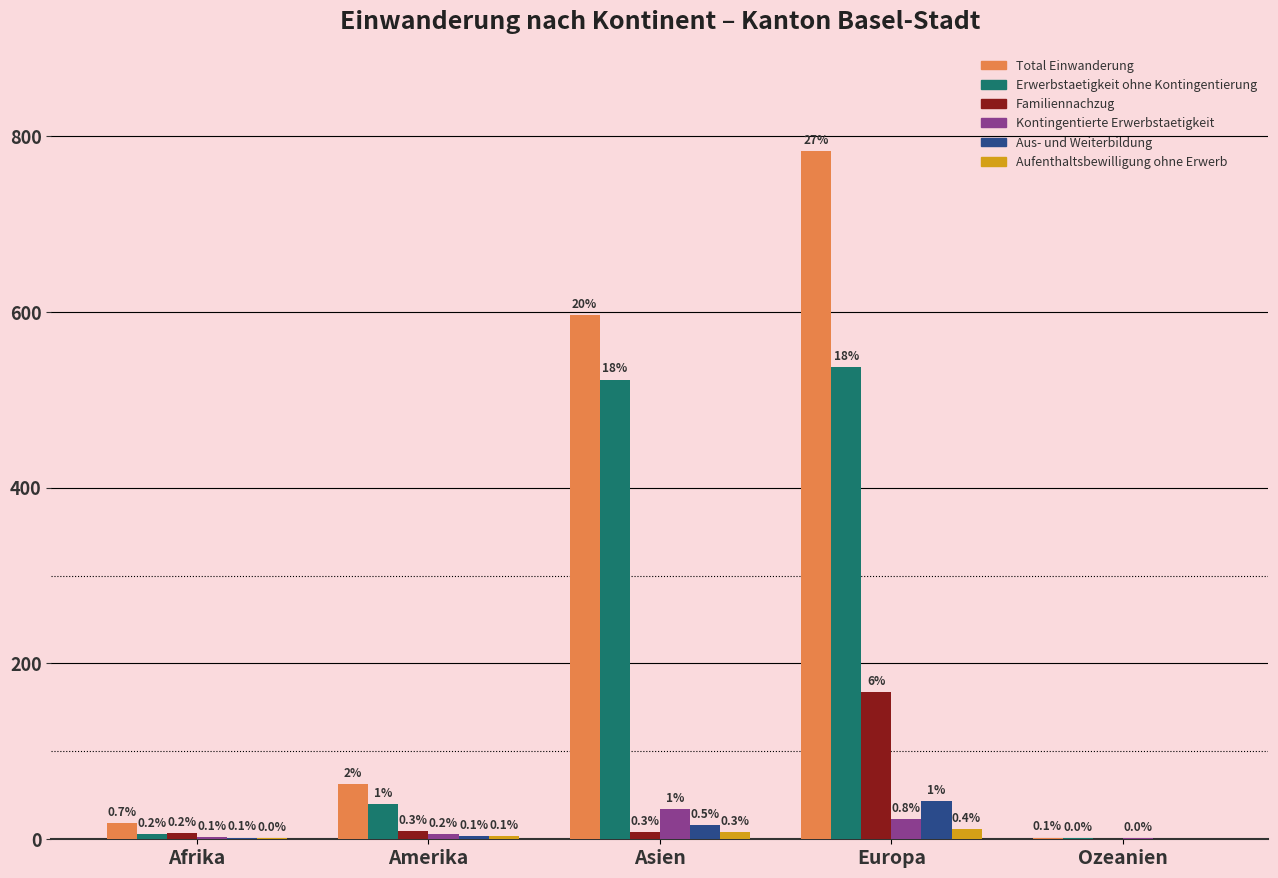

What are all the series names shown in the legend?

Total Einwanderung, Erwerbstaetigkeit ohne Kontingentierung, Familiennachzug, Kontingentierte Erwerbstaetigkeit, Aus- und Weiterbildung, Aufenthaltsbewilligung ohne Erwerb